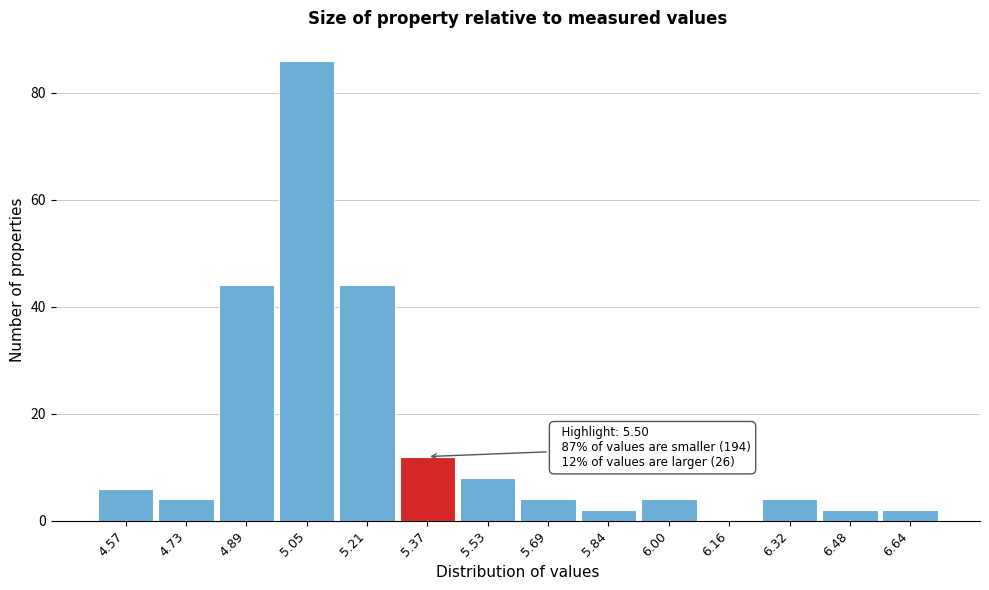

Reading right to left, list all the values displayed in this chart.

6.64=2	6.48=2	6.32=4	6.16=0	6.00=4	5.84=2	5.69=4	5.53=8	5.37=12	5.21=44	5.05=86	4.89=44	4.73=4	4.57=6